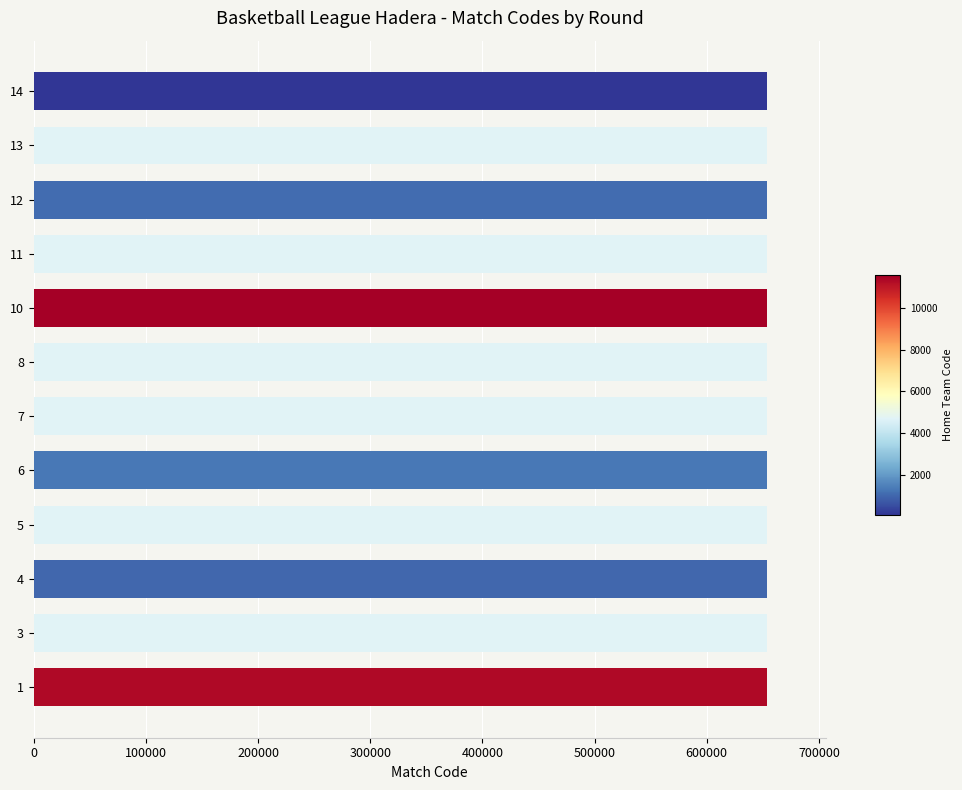

What is the smallest value displayed?

653672